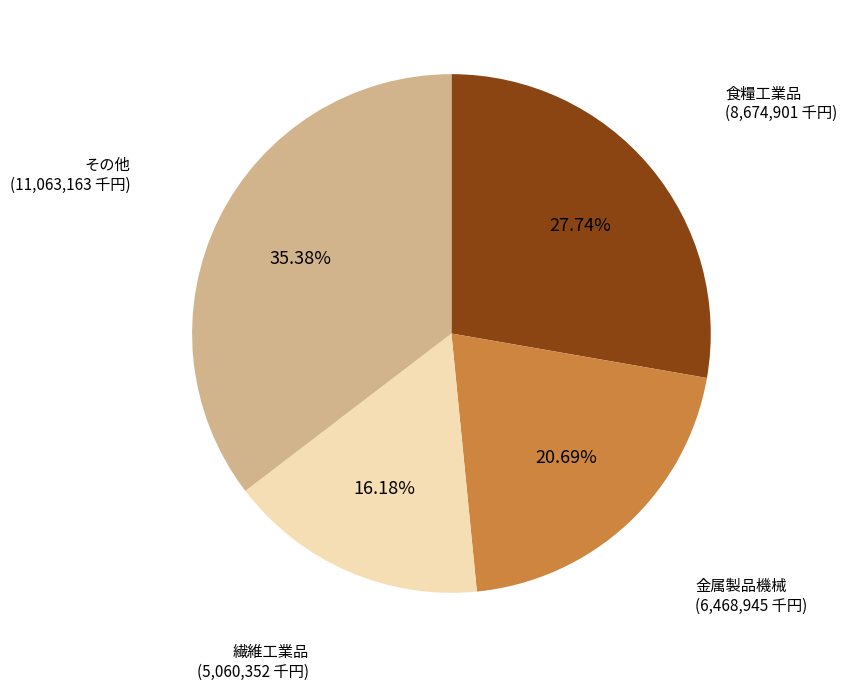

Is there any slice that represents more than half of the pie?

No